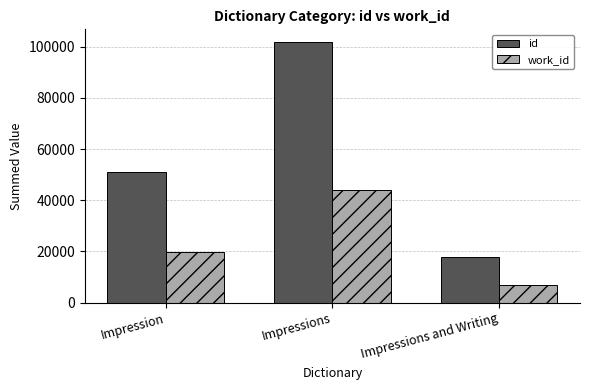

The id series shows 17967 at Impressions and Writing. True or false?

True